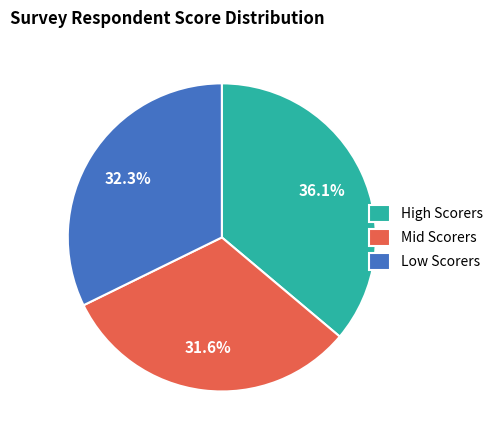

Approximately how many times larger is the value at Low Scorers compared to High Scorers?

0.9